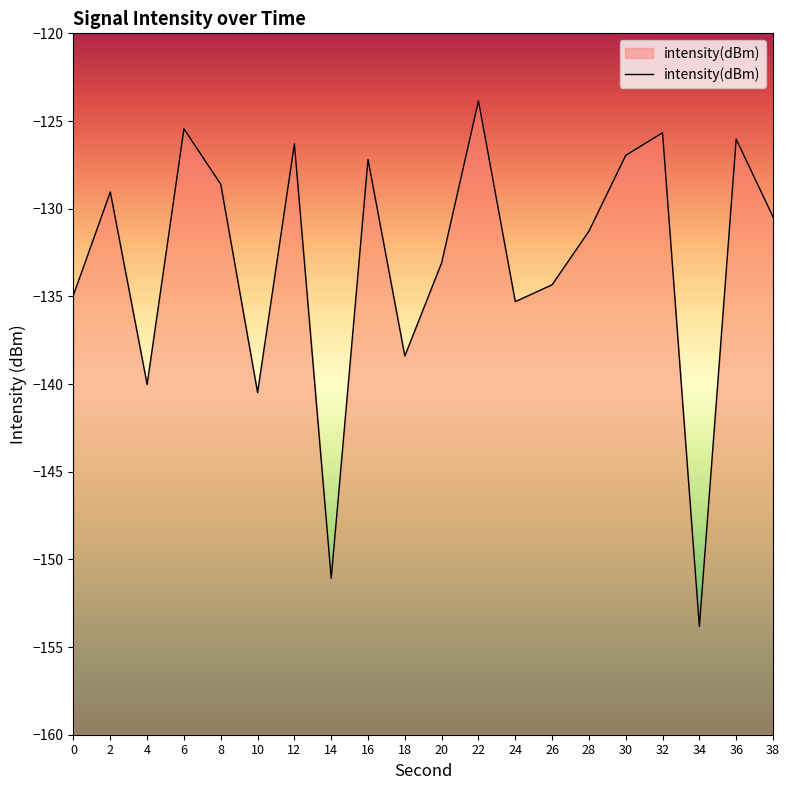

How many data points are less than -130?

11